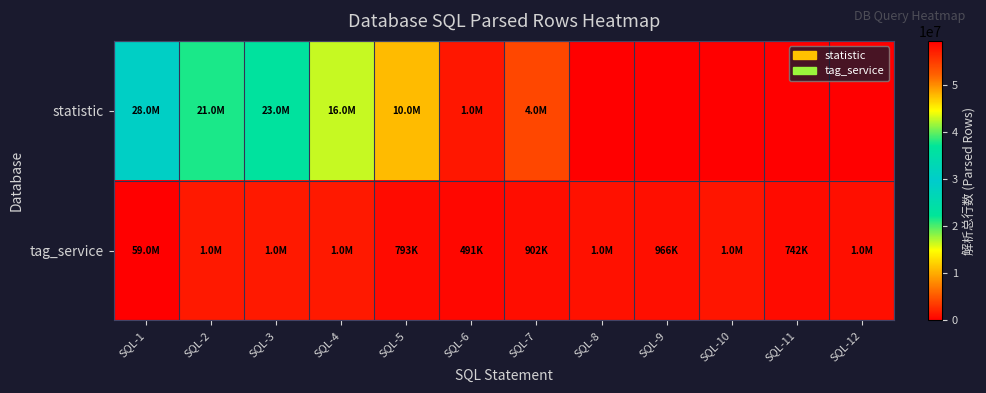

Reading left to right, extract all data points from this chart.

statistic: SQL-1=28683452	SQL-2=21471098	SQL-3=23194510	SQL-4=16565668	SQL-5=10931168	SQL-6=1473817	SQL-7=4291336	SQL-8=0	SQL-9=0	SQL-10=0	SQL-11=0	SQL-12=0
tag_service: SQL-1=59412834	SQL-2=1612400	SQL-3=1598658	SQL-4=1550820	SQL-5=793672	SQL-6=491059	SQL-7=902926	SQL-8=1052040	SQL-9=966294	SQL-10=1391556	SQL-11=742816	SQL-12=1023556